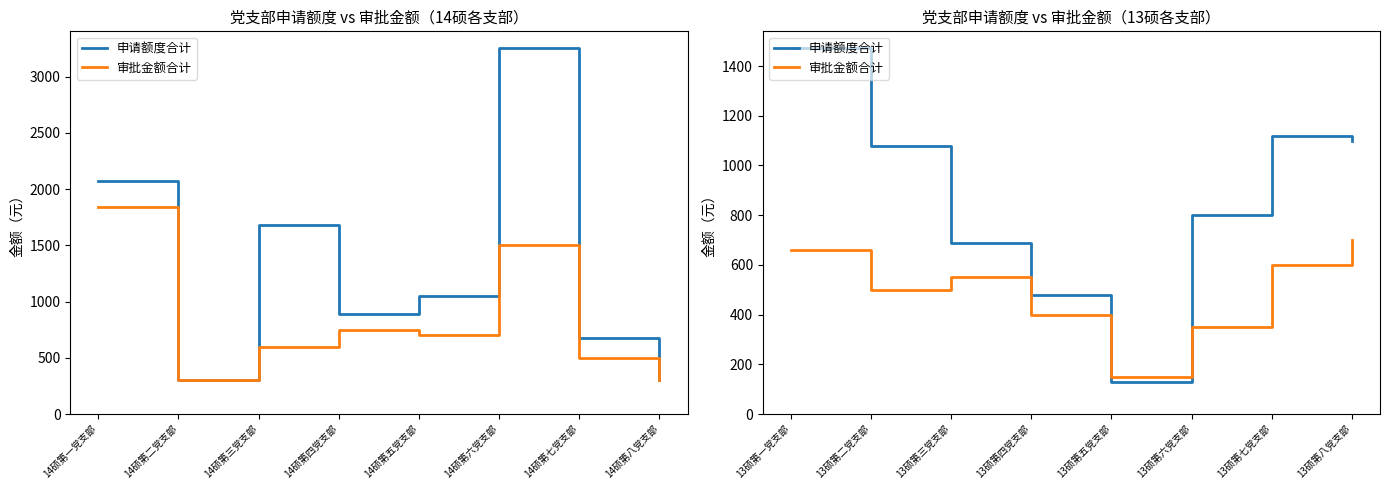

What is the minimum value for 申请额度合计?

130.0